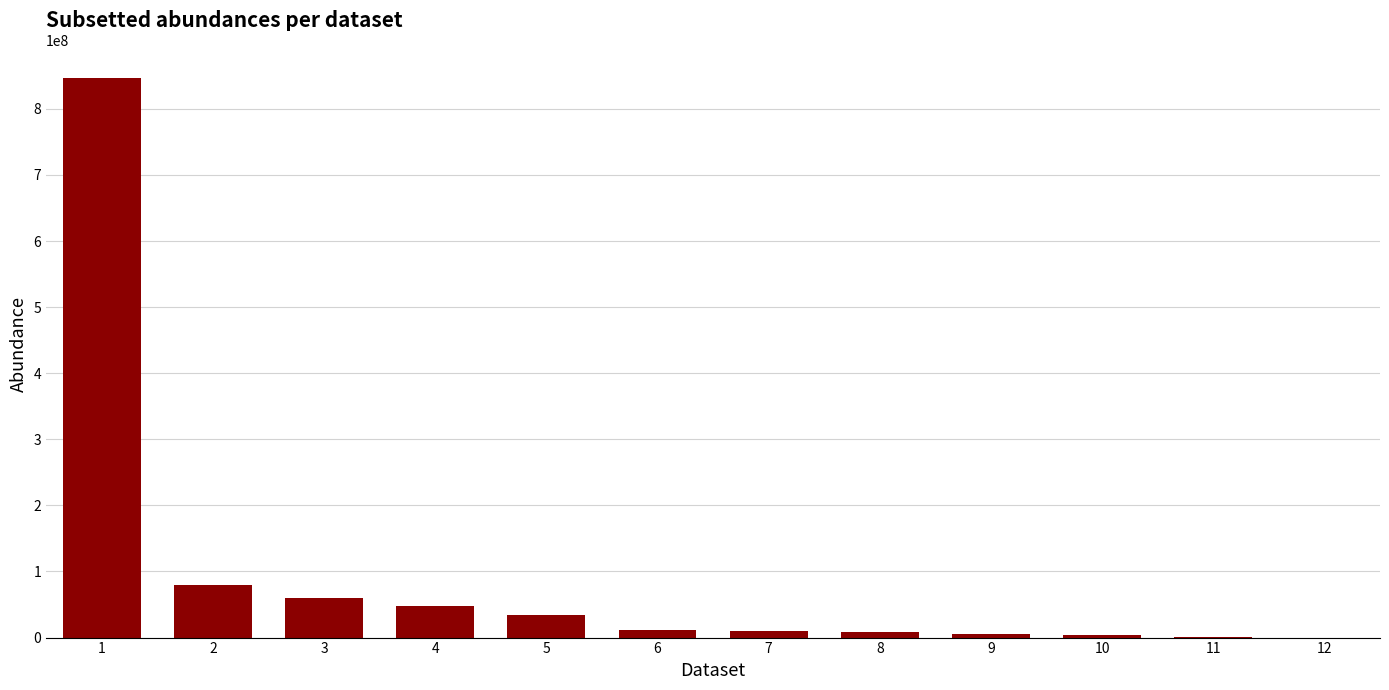

What is the greatest value displayed?

845956940.2